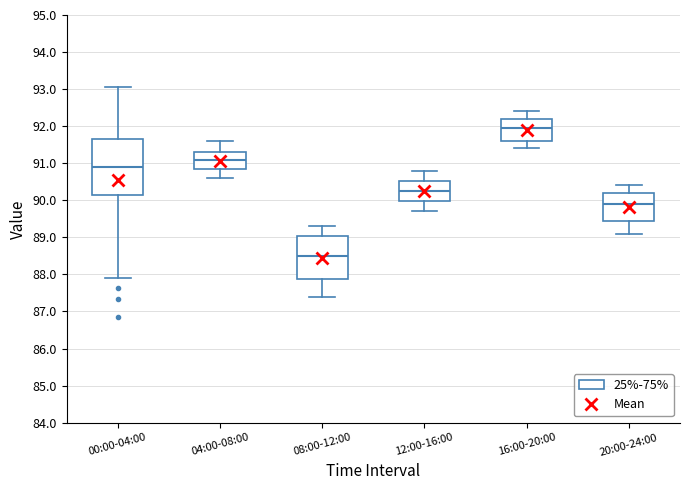

Reading left to right, transcribe this box plot: for each box, give where its median line is, the range the box spans, and where its two whiskers end, as read against the y-axis. The values are not printed on the chart, so give them approximately, as read against the axis.

00:00-04:00: median 90.9, box 90.1 to 91.7, whiskers 87.9 to 93.1
04:00-08:00: median 91.1, box 90.8 to 91.3, whiskers 90.6 to 91.6
08:00-12:00: median 88.5, box 87.9 to 89.0, whiskers 87.4 to 89.3
12:00-16:00: median 90.3, box 90.0 to 90.5, whiskers 89.7 to 90.8
16:00-20:00: median 92.0, box 91.6 to 92.2, whiskers 91.4 to 92.4
20:00-24:00: median 89.9, box 89.5 to 90.2, whiskers 89.1 to 90.4